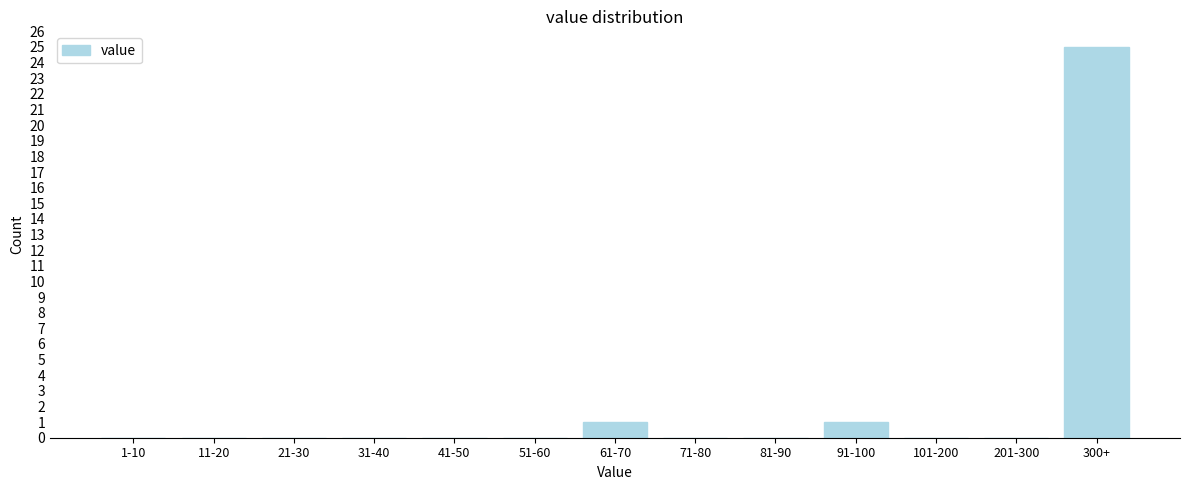

Reading right to left, list all the values displayed in this chart.

300+=25	201-300=0	101-200=0	91-100=1	81-90=0	71-80=0	61-70=1	51-60=0	41-50=0	31-40=0	21-30=0	11-20=0	1-10=0